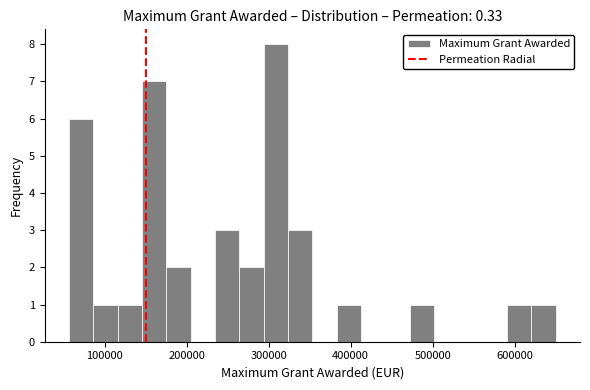

Around what value on the x-axis is the tallest bar? Give the approximate position of its centre, as read against the axis.

310000